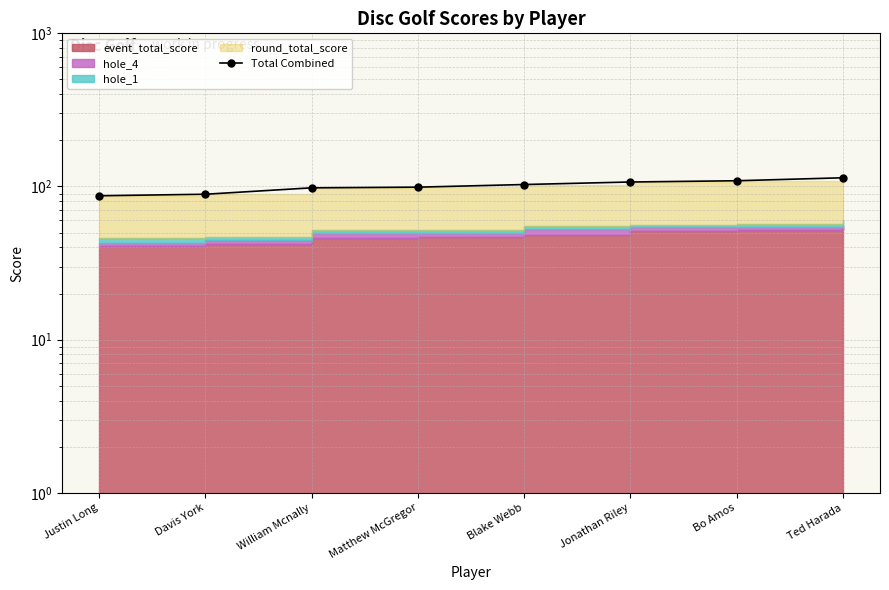

What is the sum of all values?

806